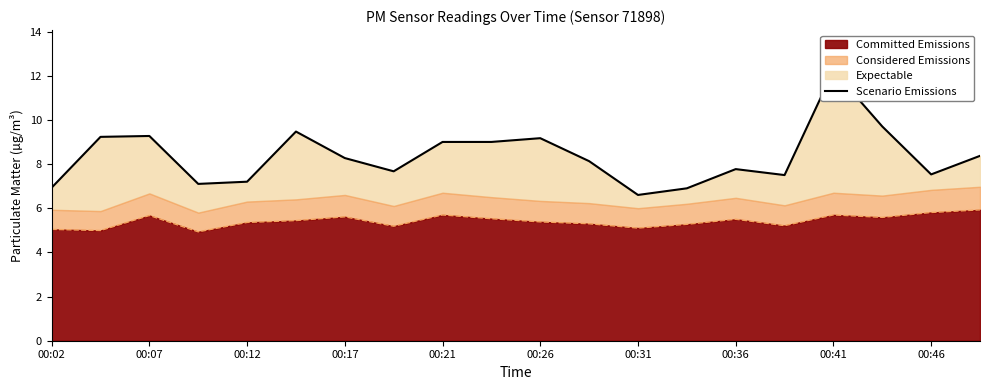

How many points are higher than both their immediate neighbors (excluding endpoints)?

5